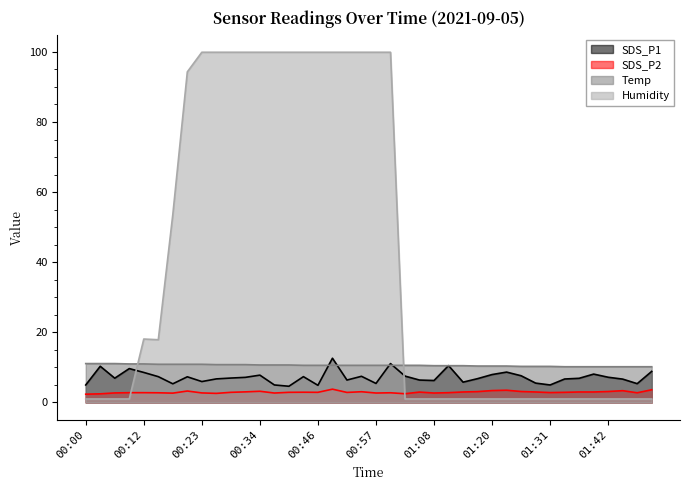

What is the average value of the Temp series?

10.6